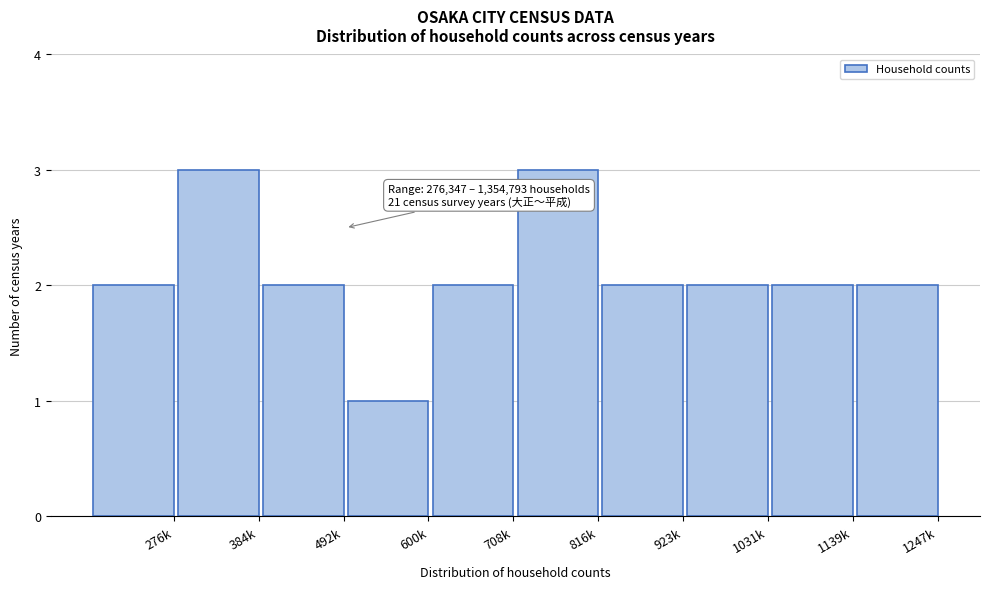

Reading left to right, list all the values displayed in this chart.

2	3	2	1	2	3	2	2	2	2